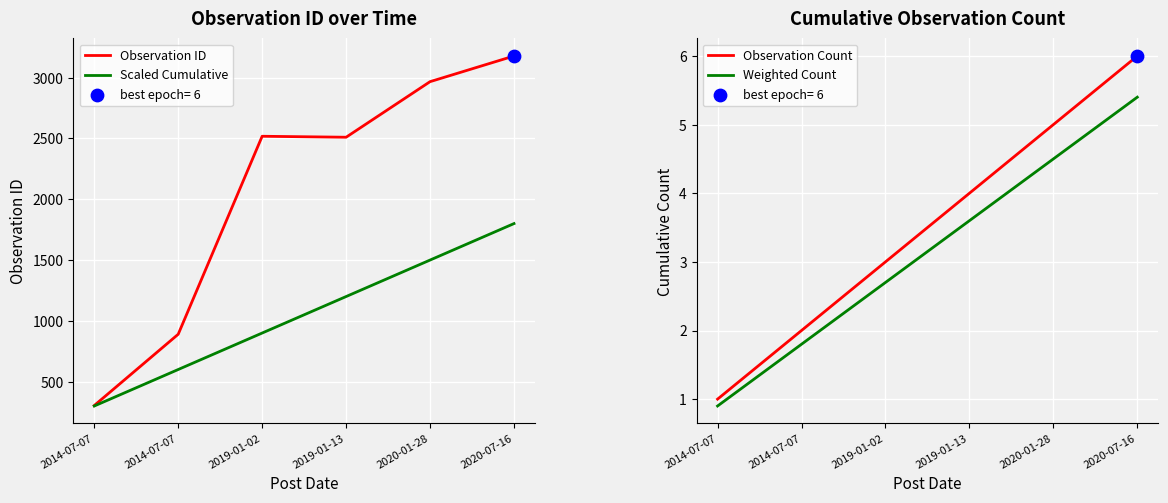

Which series contains the lowest Y value?

Weighted Count